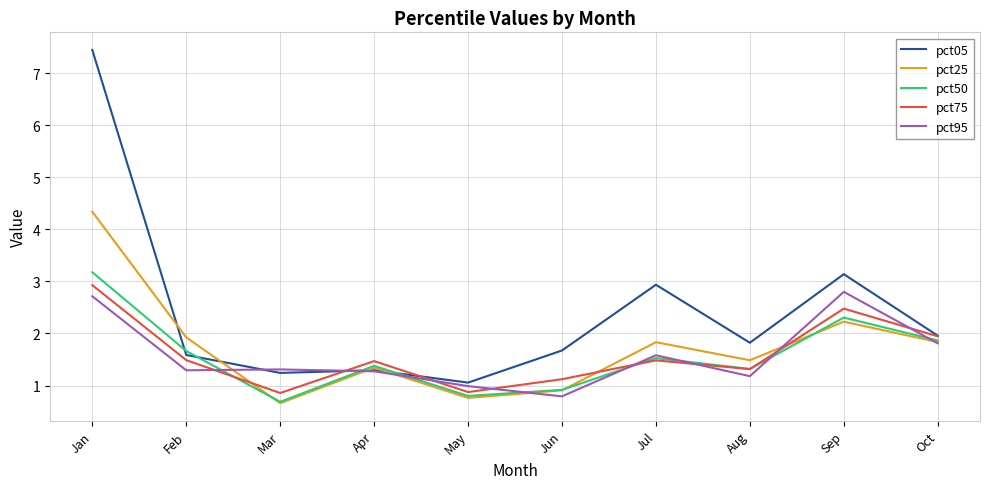

Which series has the largest total across all categories?

pct05